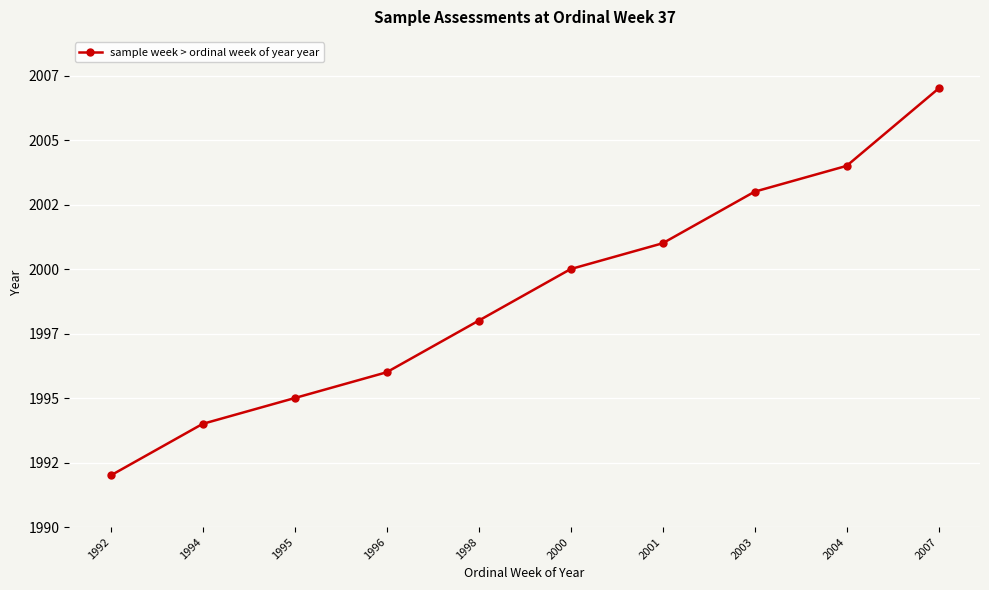

Which category has the highest value across all series?

2007